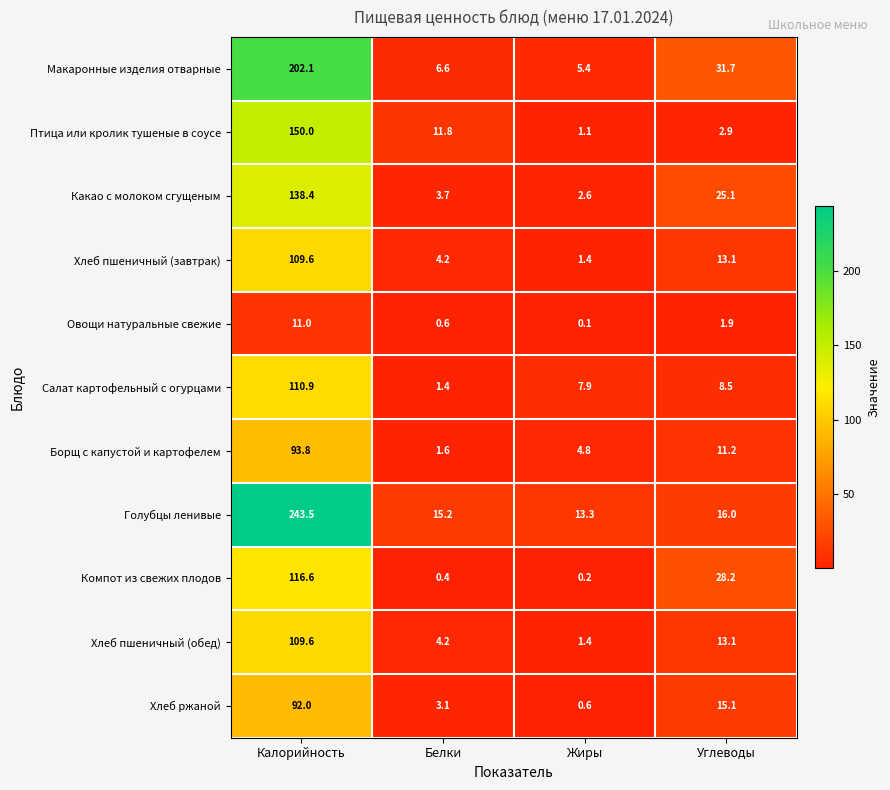

At which label is Хлеб ржаной closest to 46?

Углеводы